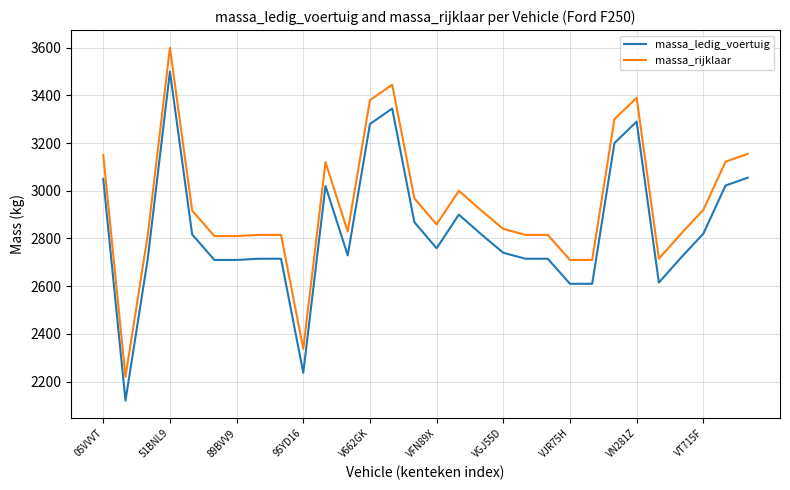

What is the sum of all massa_ledig_voertuig values?

85118